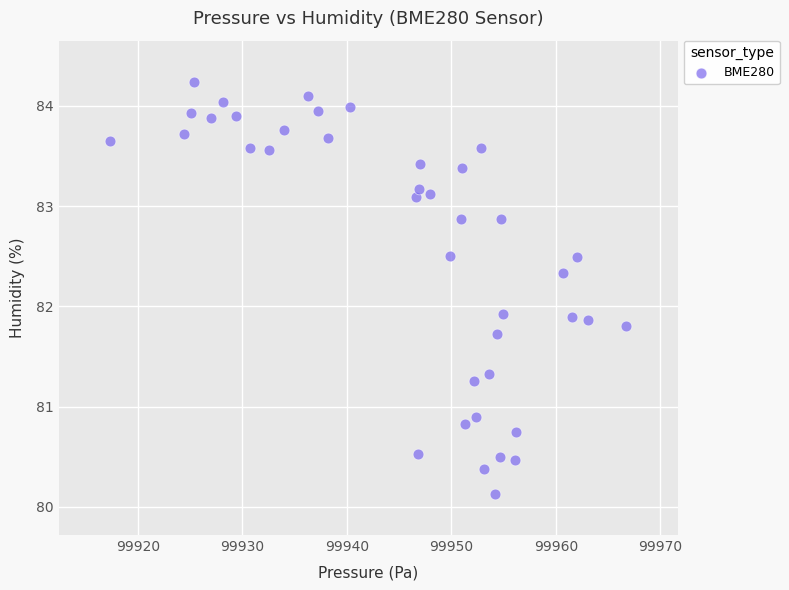

What is the range of X values (max minus min)?

49.3